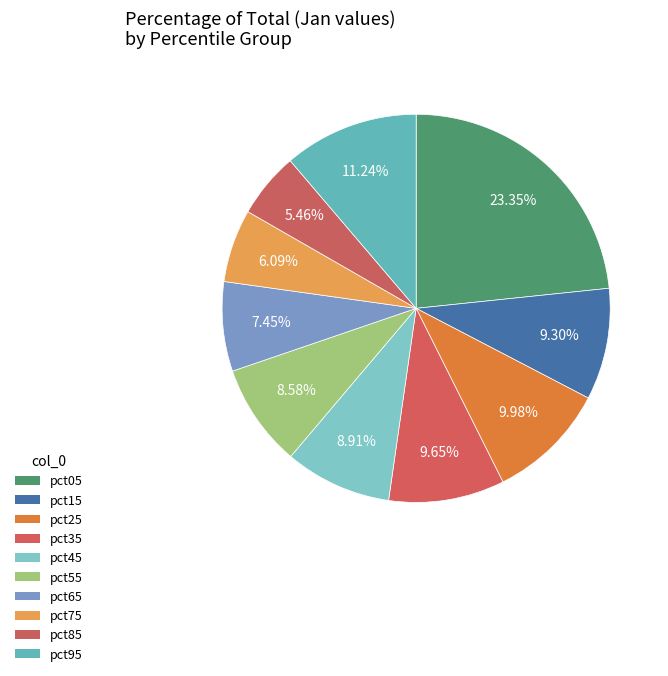

Rank the categories by value from lowest to highest.

pct85, pct75, pct65, pct55, pct45, pct15, pct35, pct25, pct95, pct05